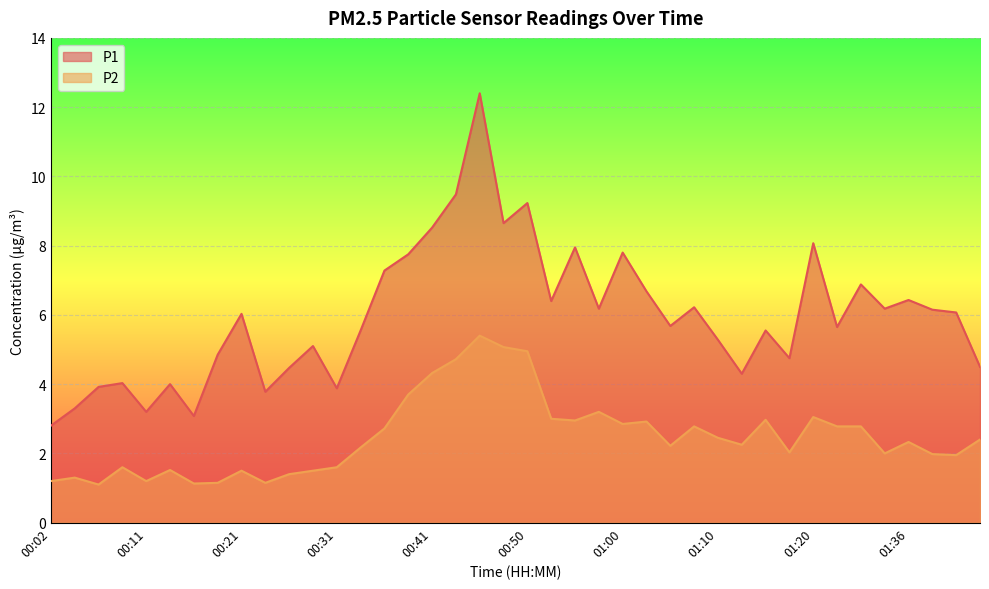

True or false: P2 and P1 intersect in this chart.

False